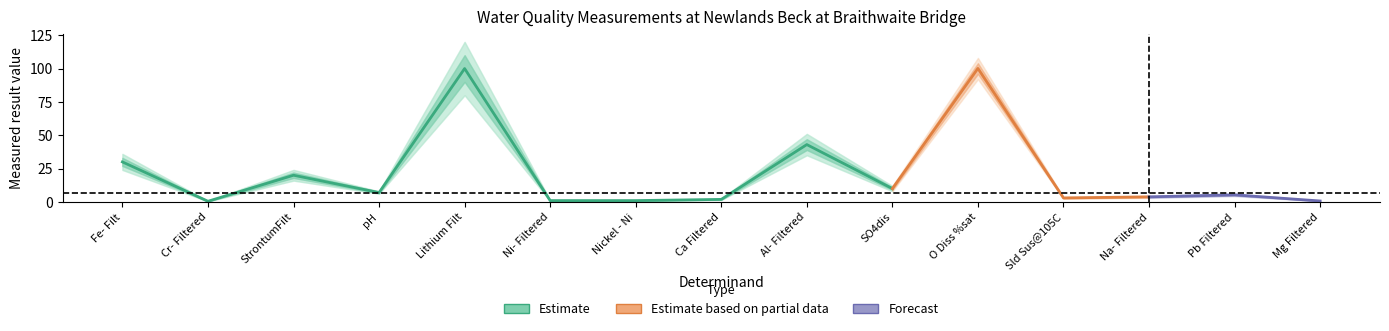

Is it true that the value at Sld Sus@105C is 3.0?

True